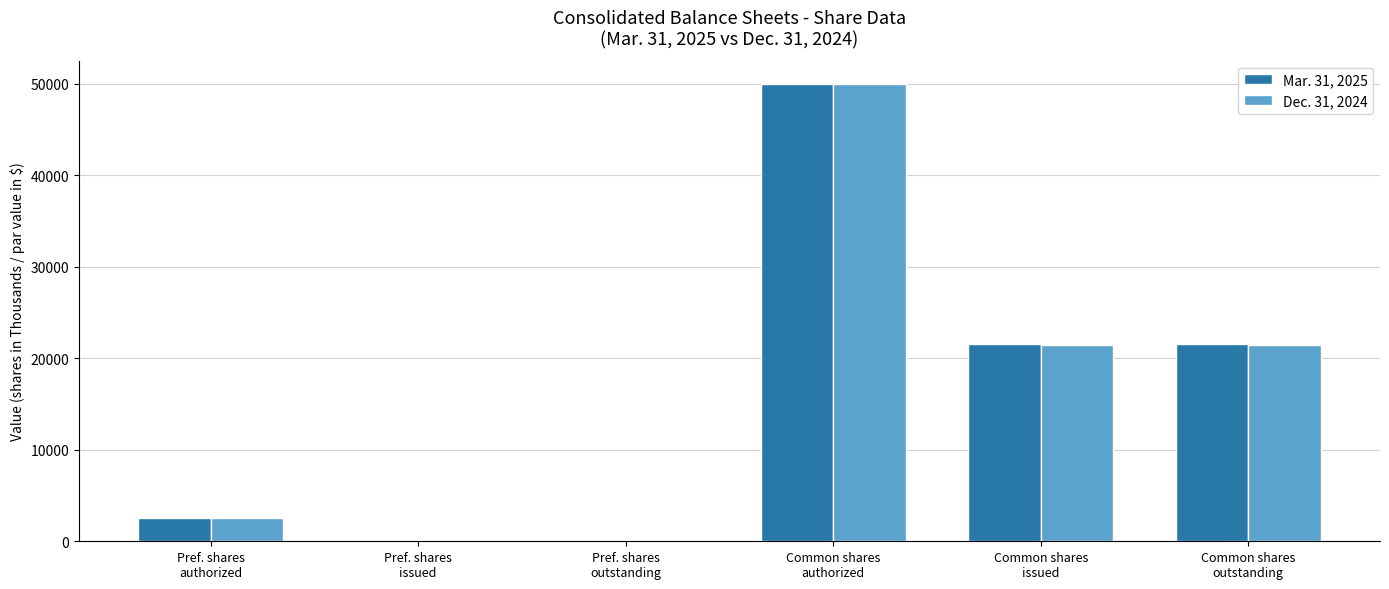

What is the difference between the Mar. 31, 2025 values at Pref. shares
issued and Common shares
issued?

21538